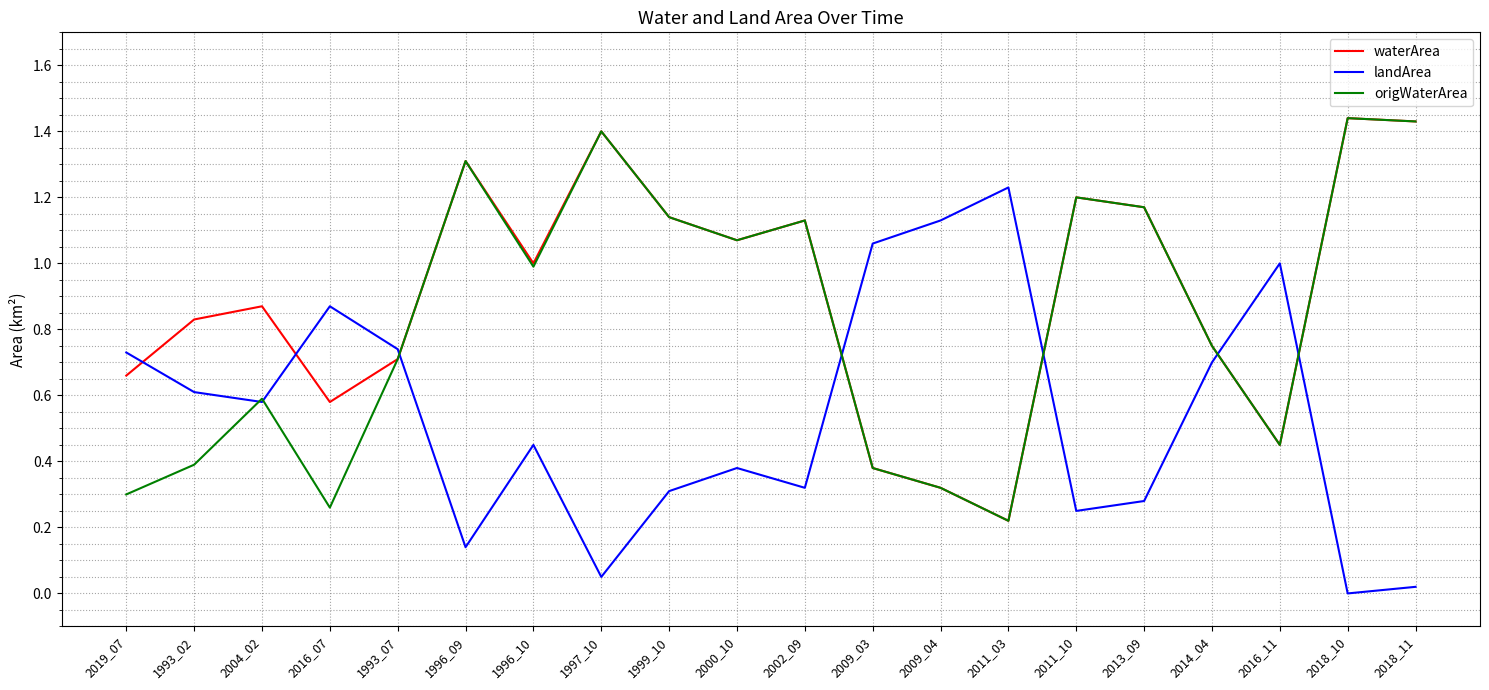

Which category has the highest value in the landArea series?

2011_03